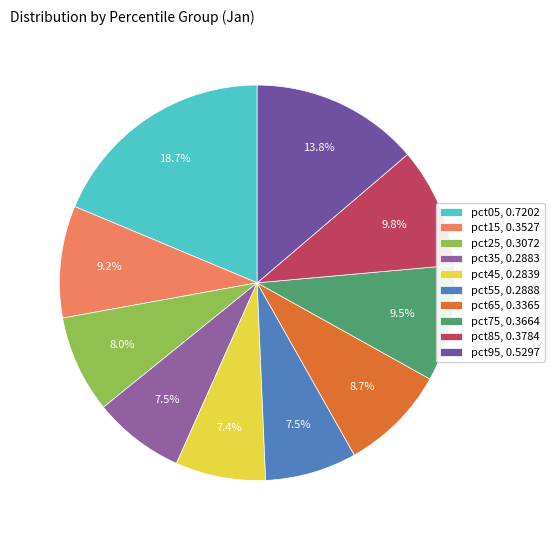

How many segments does this pie chart have?

10